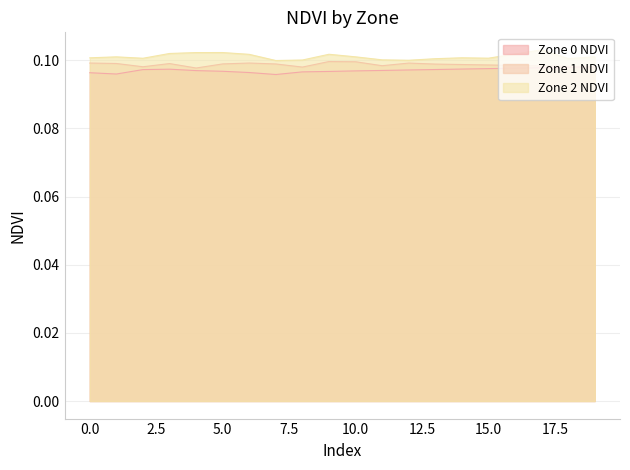

True or false: Zone 0 NDVI and Zone 1 NDVI cross at least once.

False